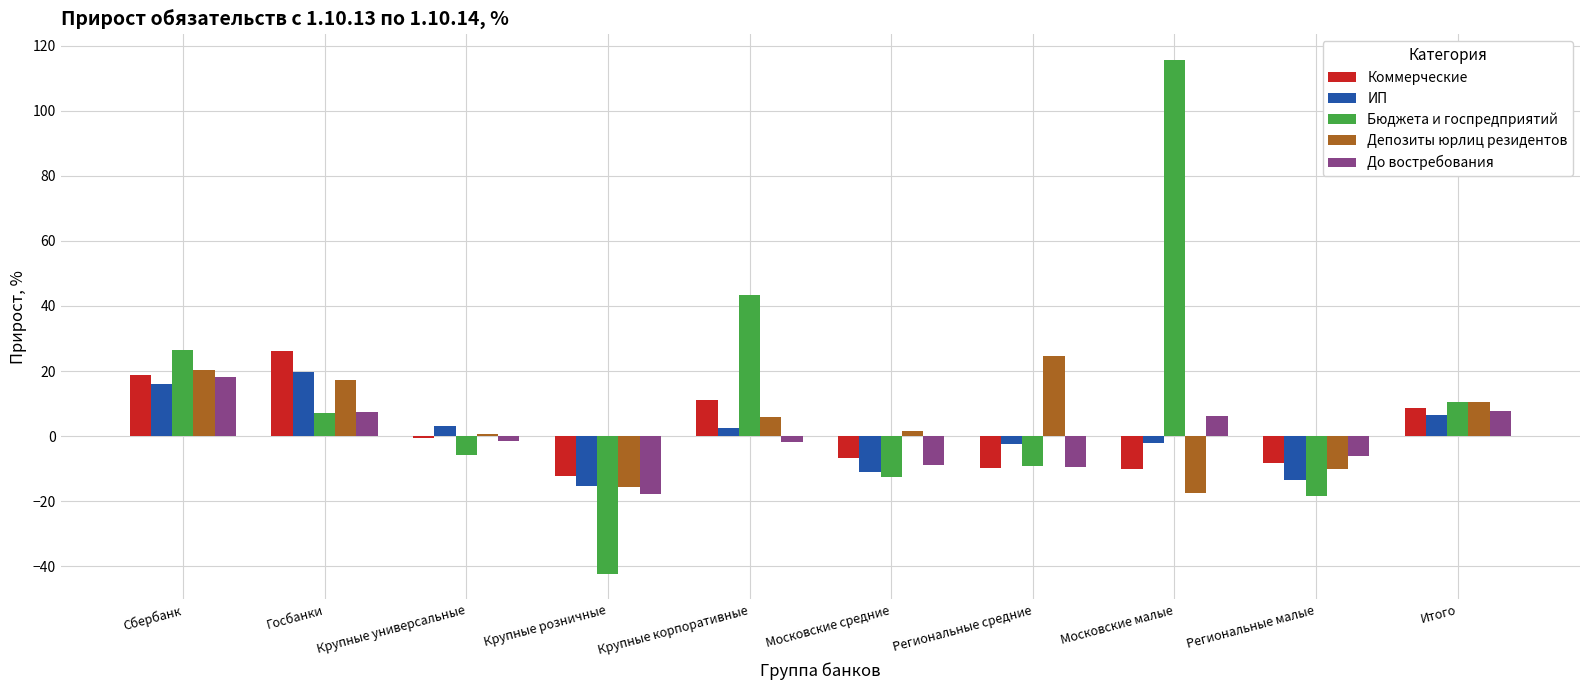

What is the sum of all Коммерческие values?

17.3